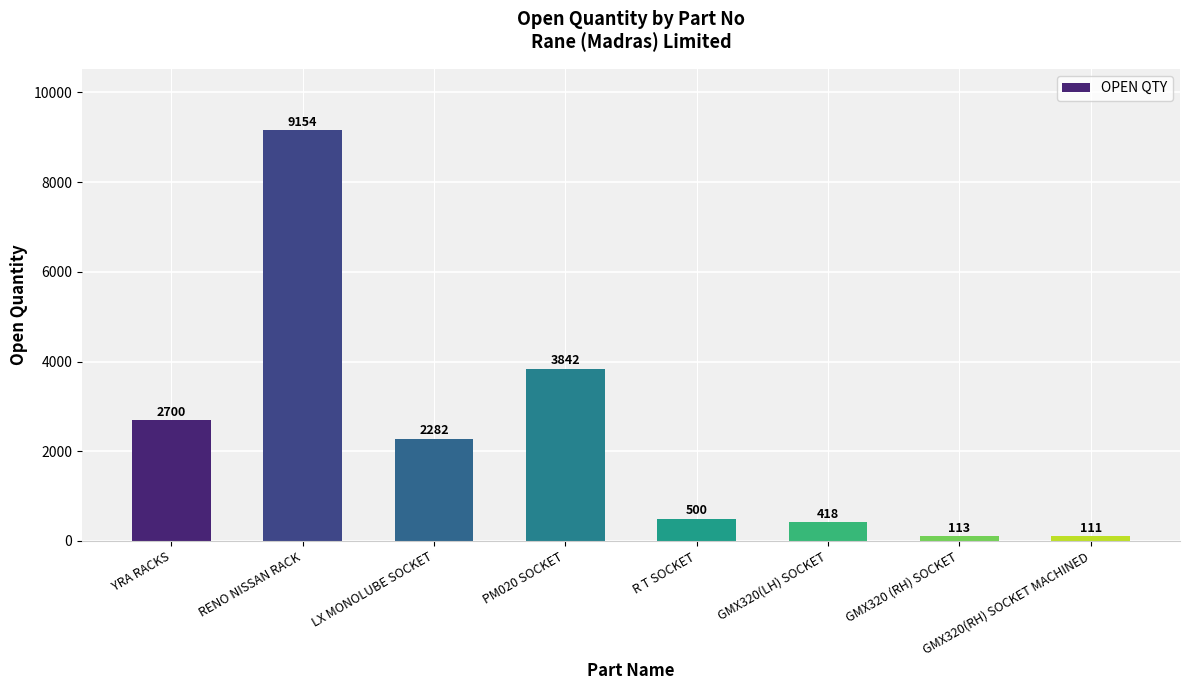

The chart shows a value of 9154 at RENO NISSAN RACK. True or false?

True